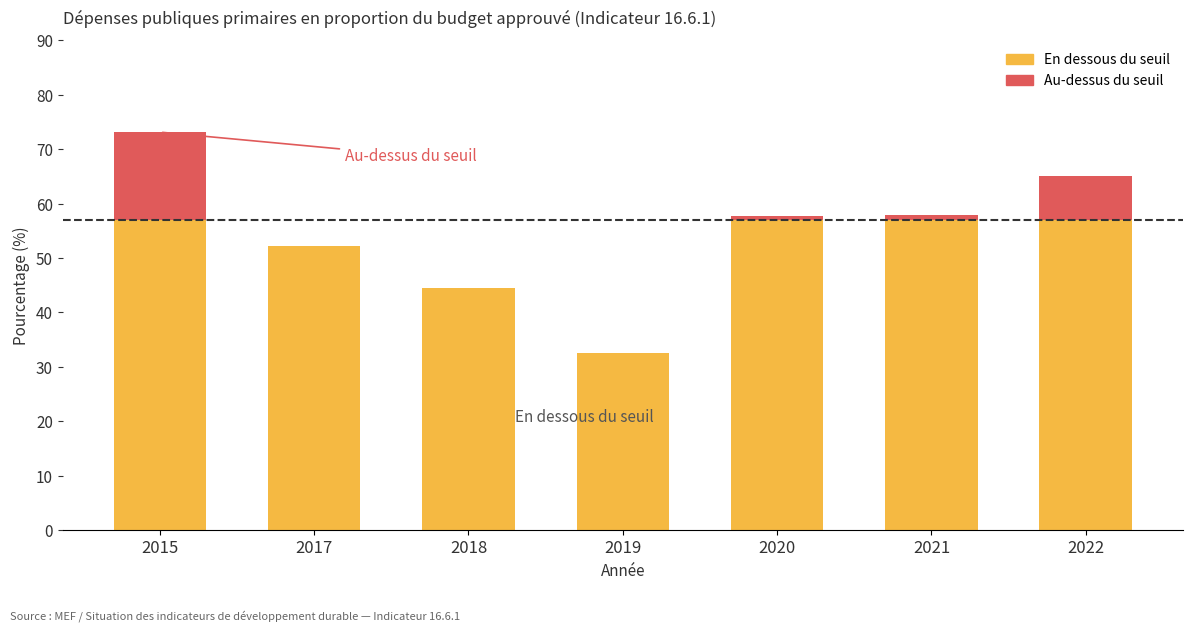

Which has a higher value, 2015 or 2019?

2015